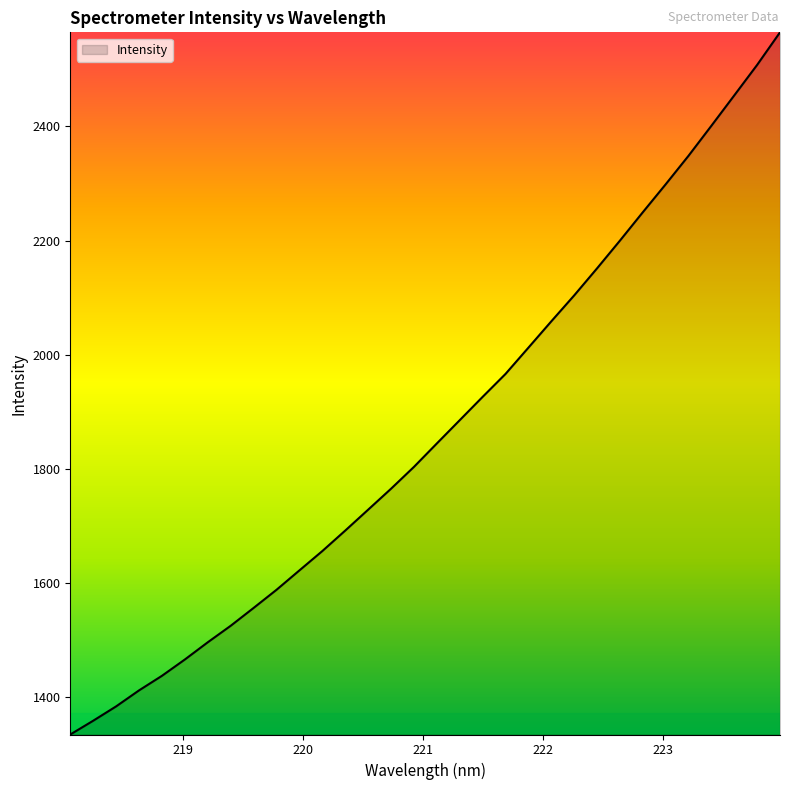

What is the maximum value shown in the chart?

2564.7